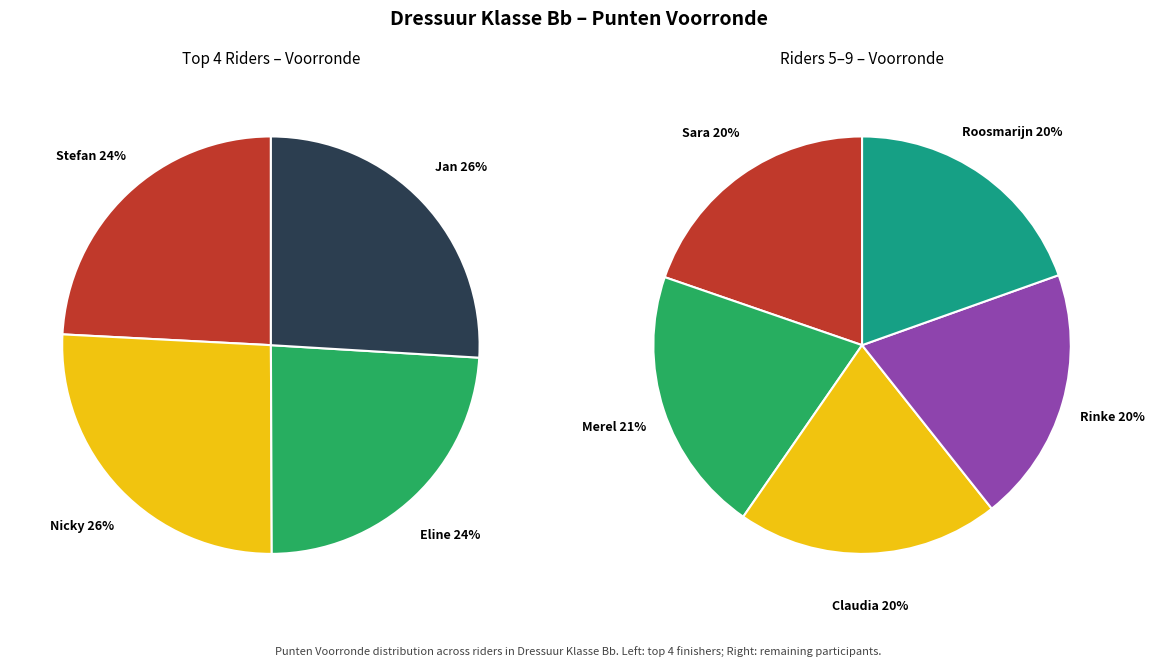

The finale slice represents 1% of the pie. True or false?

False